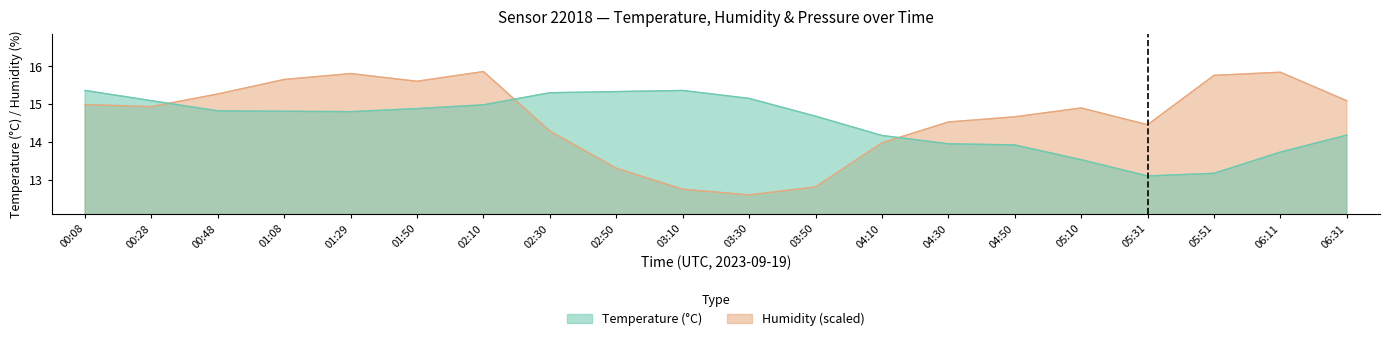

Which category has the highest value across all series?

02:10